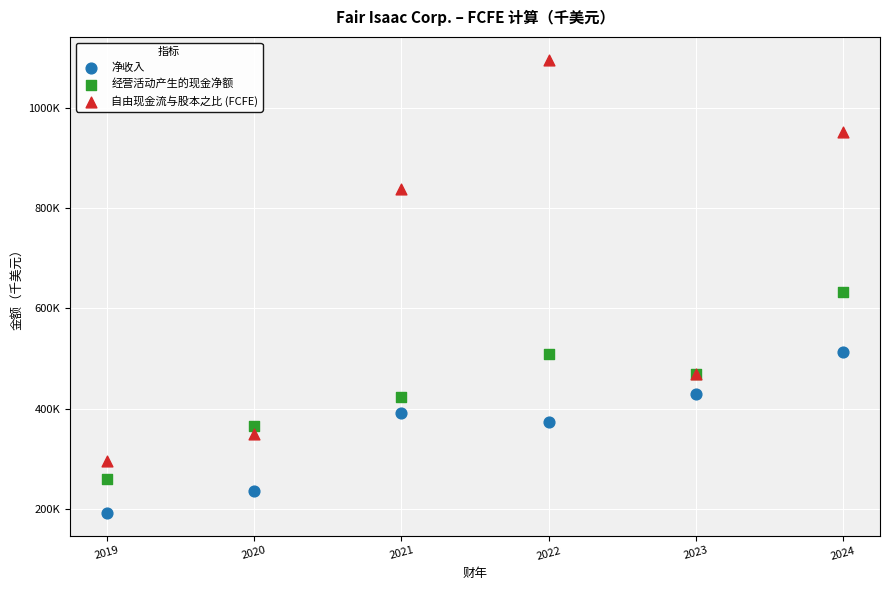

Which series has the widest spread of Y values?

自由现金流与股本之比 (FCFE)